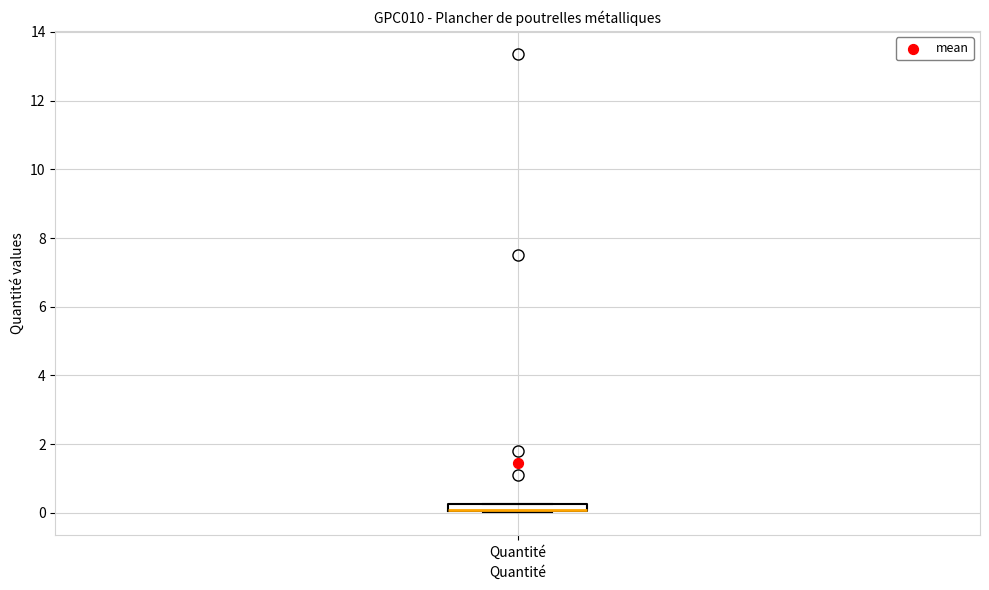

Where is the upper edge of the box for Quantité on the y-axis? The values are not printed on the chart, so give them approximately, as read against the axis.

0.2